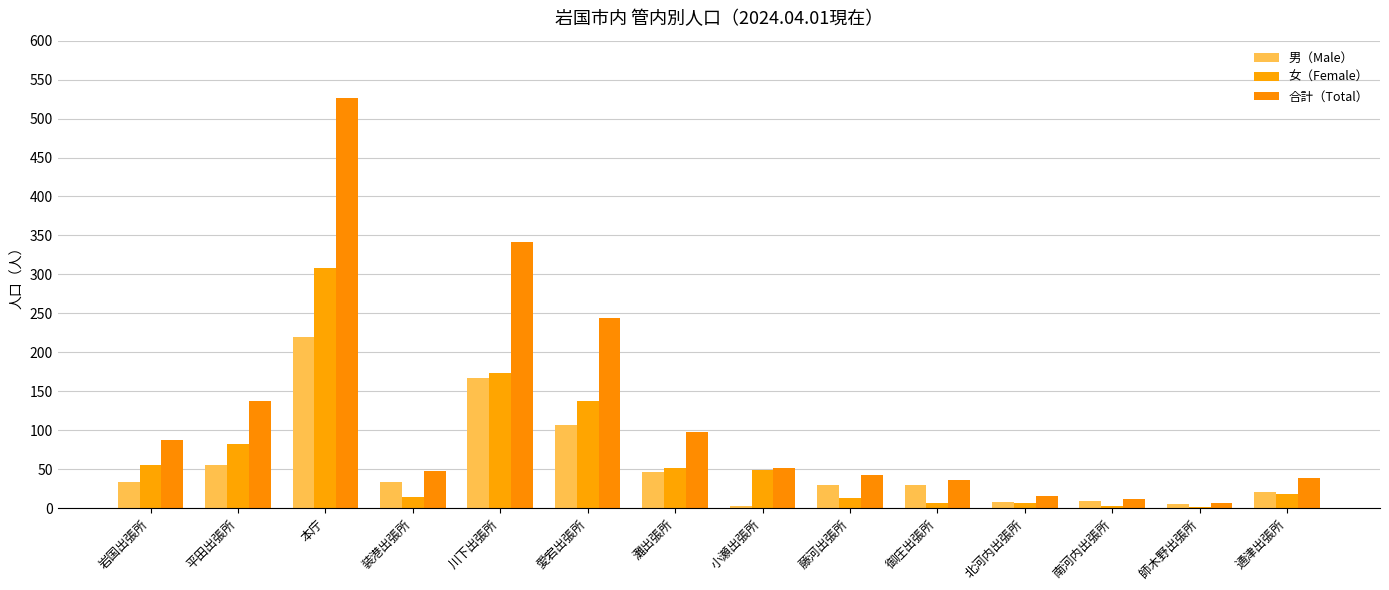

What are all the series names shown in the legend?

男（Male）, 女（Female）, 合計（Total）